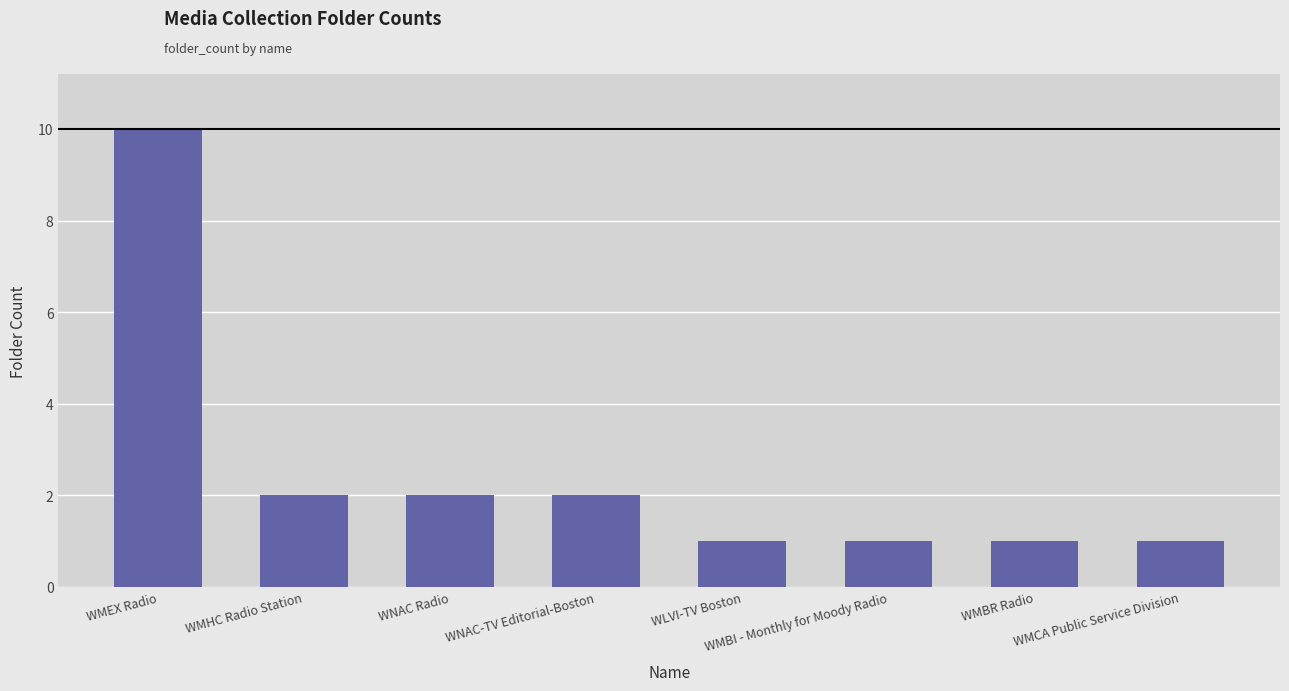

How many data points does each series have?

8